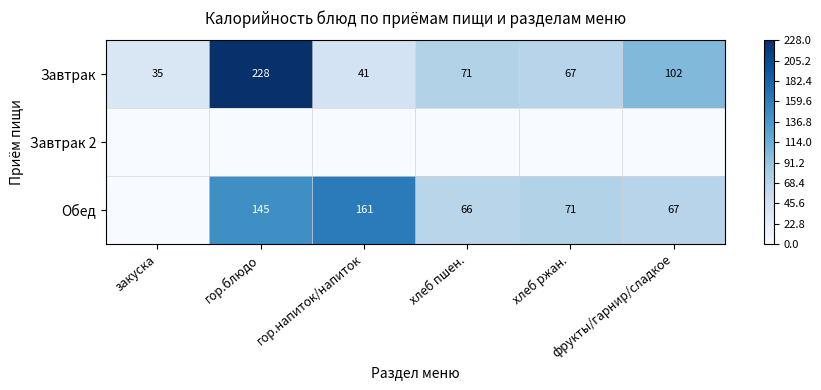

How many categories are shown in the chart?

6